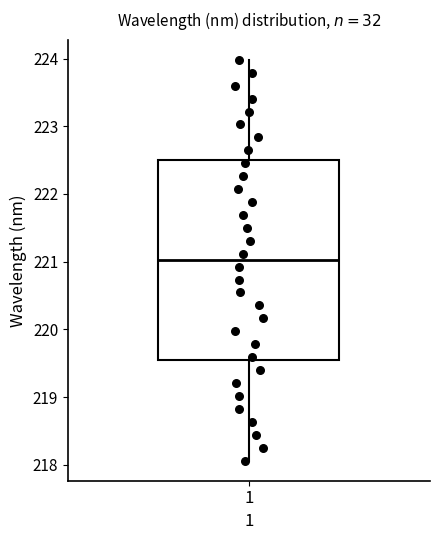

Transcribe this box plot: give where the median line is, the range the box spans, and where the two whiskers end, as read against the y-axis. The values are not printed on the chart, so give them approximately, as read against the axis.

median 221.0, box 219.5 to 222.5, whiskers 218.1 to 224.0